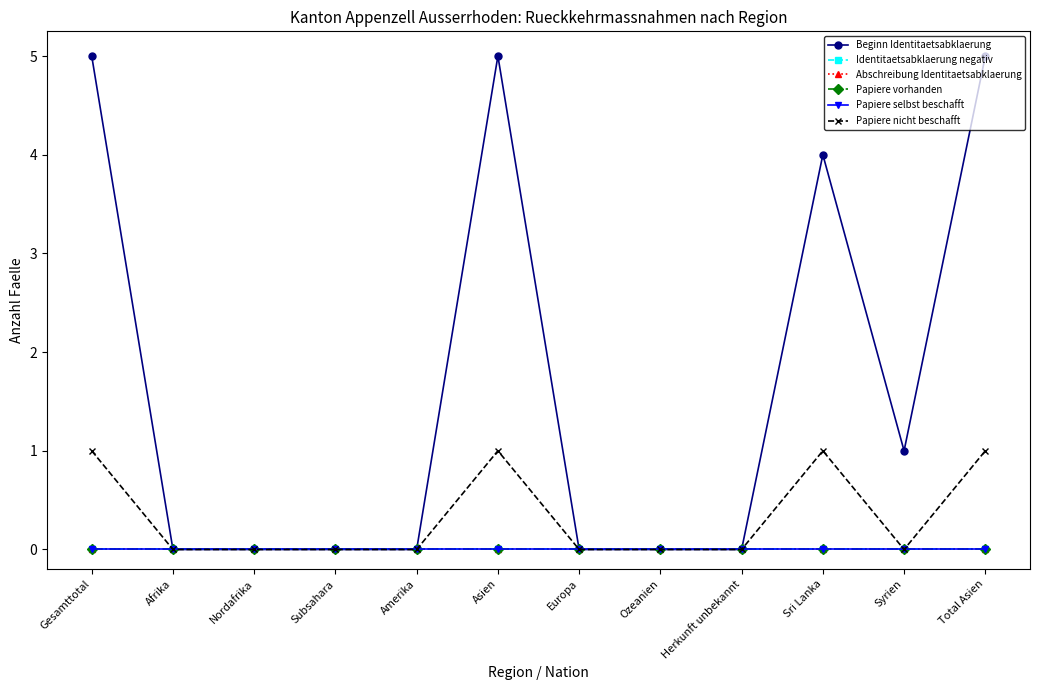

Is this an area chart (filled region under the line)?

No